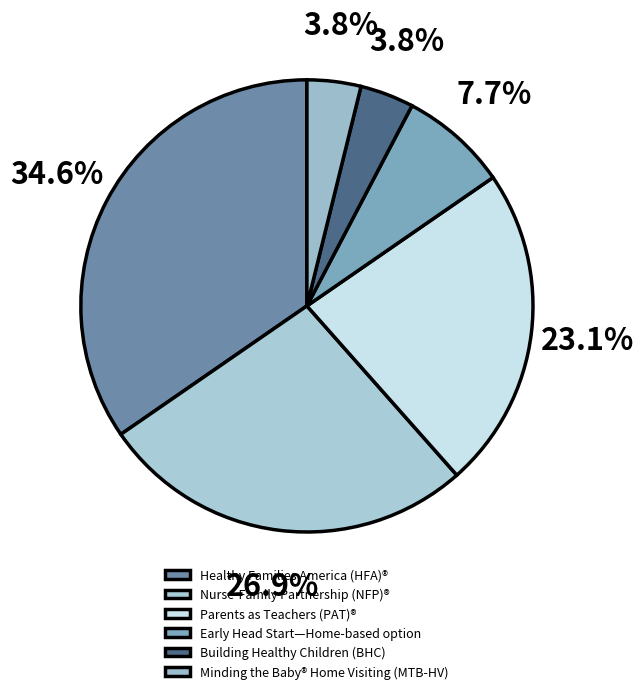

Do Early Head Start—Home-based option and Minding the Baby® Home Visiting (MTB-HV) together represent more than half of the pie?

No